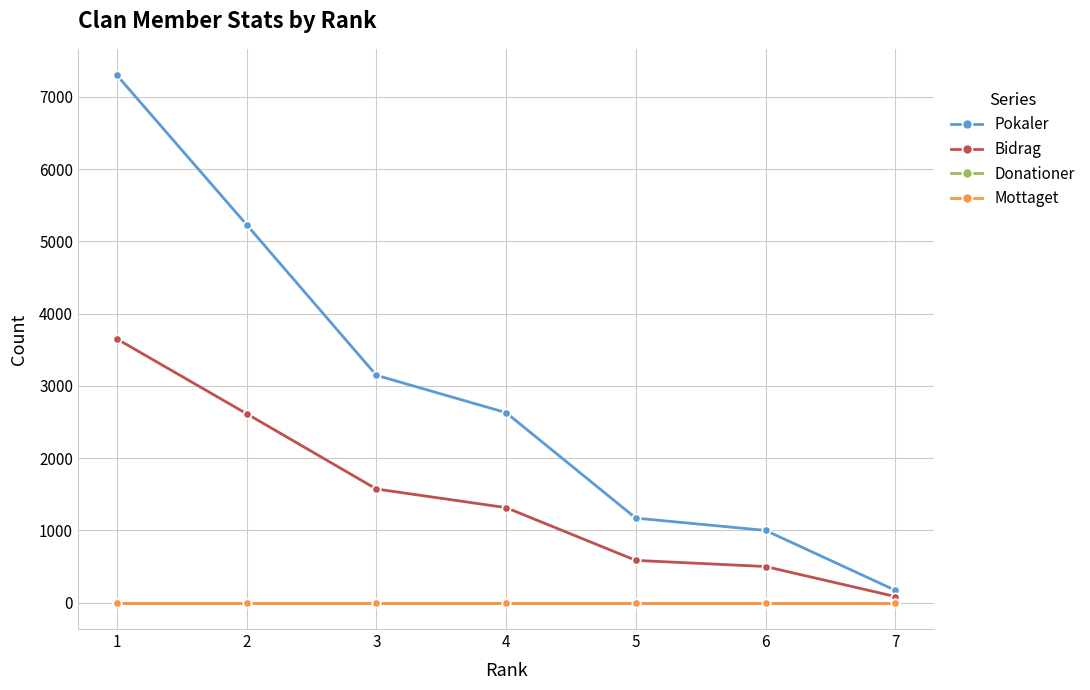

The value of Bidrag at 3 is 1573. True or false?

True